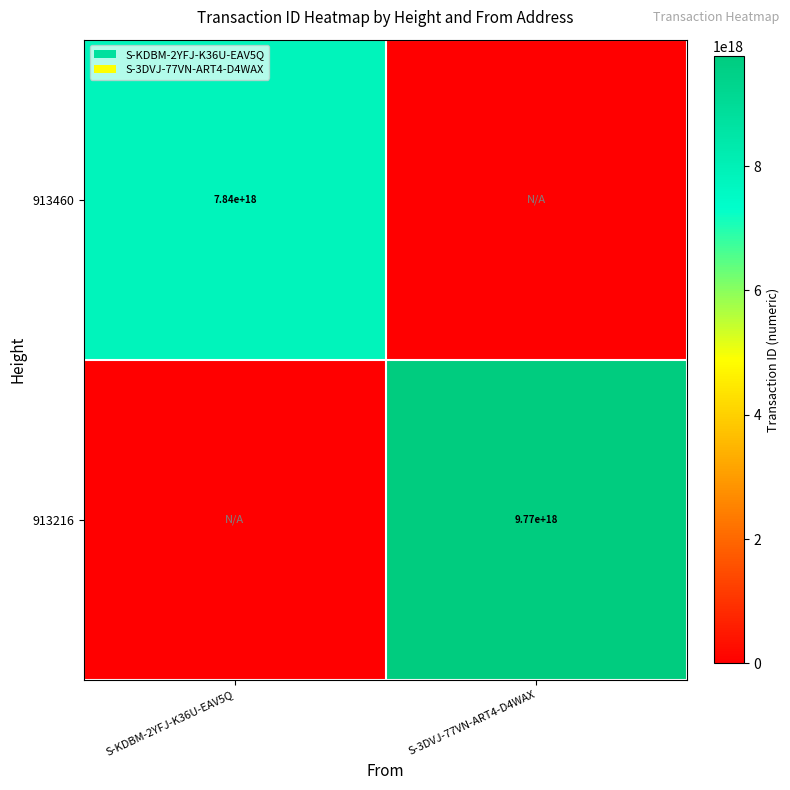

The value of 913460 at S-KDBM-2YFJ-K36U-EAV5Q is 1880441207651498752. True or false?

False